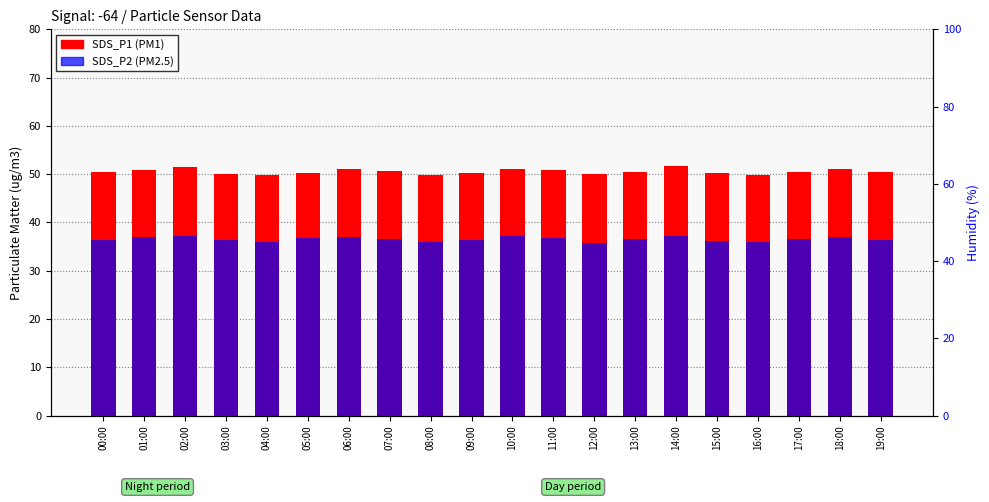

What are all the series names shown in the legend?

SDS_P1 (PM1), SDS_P2 (PM2.5)